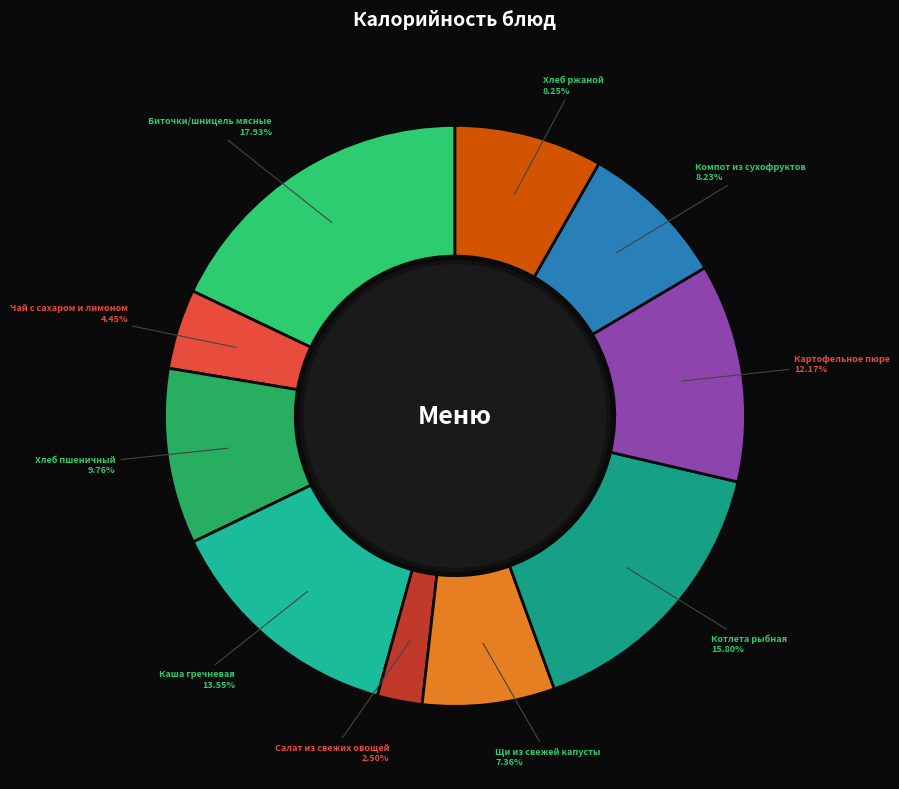

What percentage is the Котлета рыбная slice, to the nearest percent?

16%